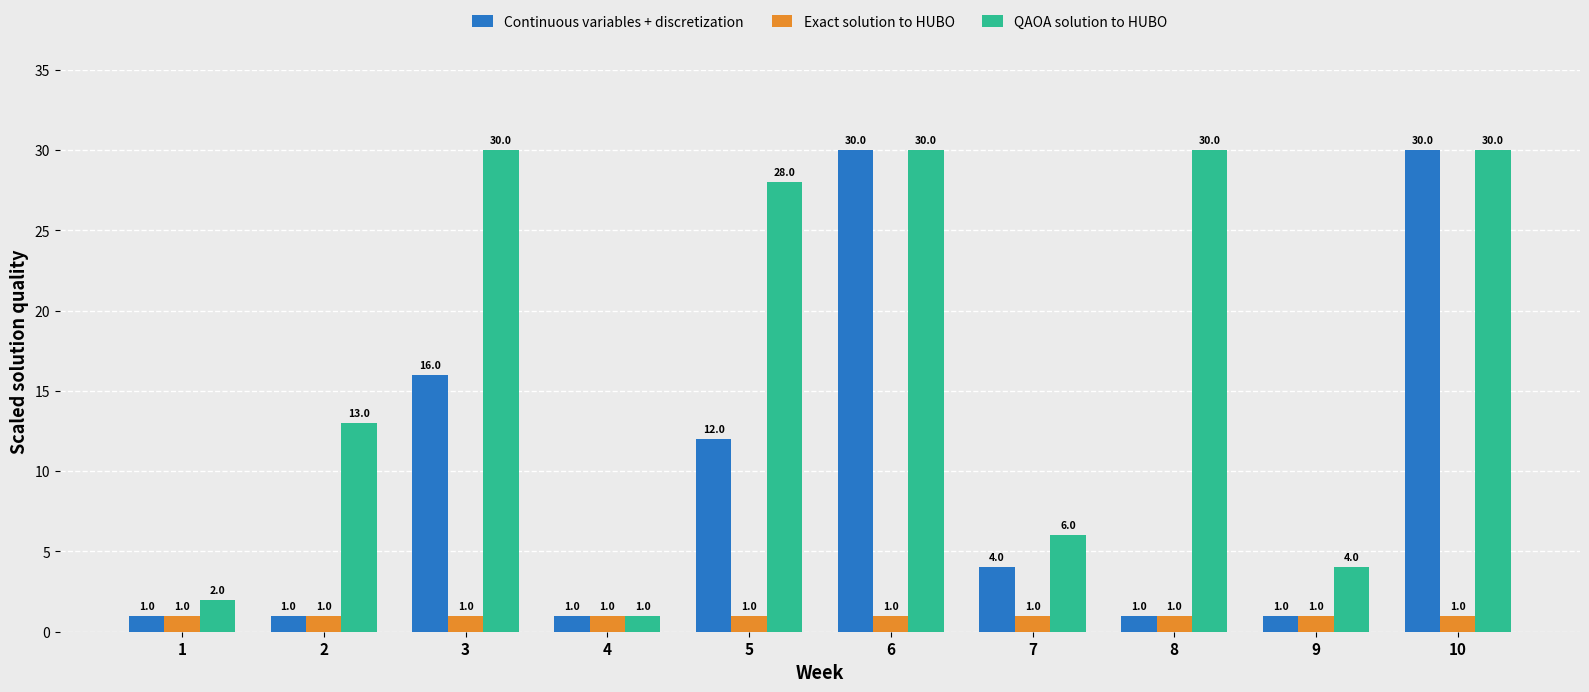

Which category has the lowest value in the QAOA solution to HUBO series?

4